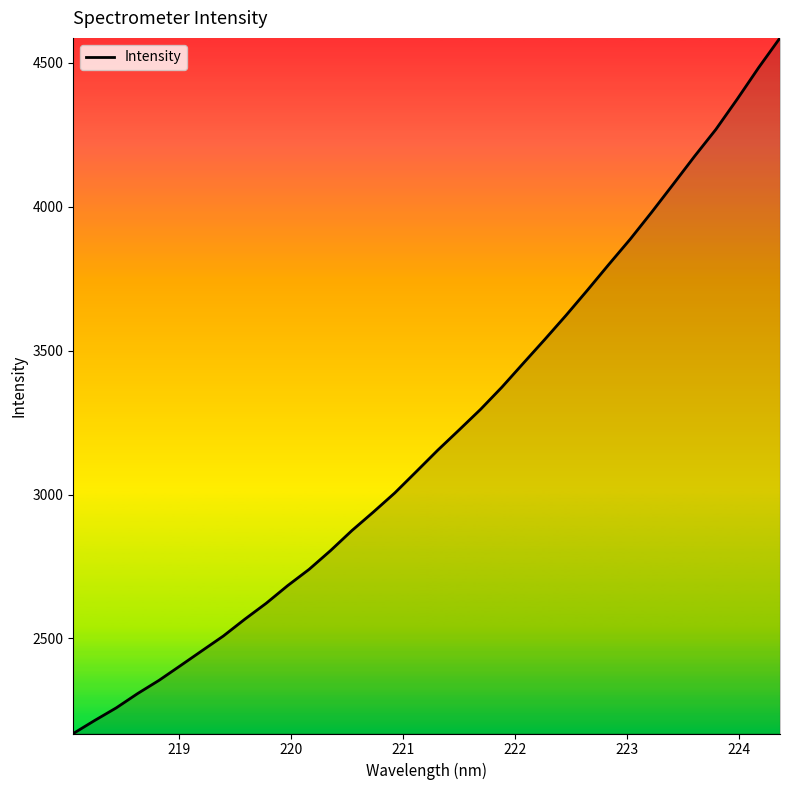

What is the difference between the maximum and minimum values?

2416.0